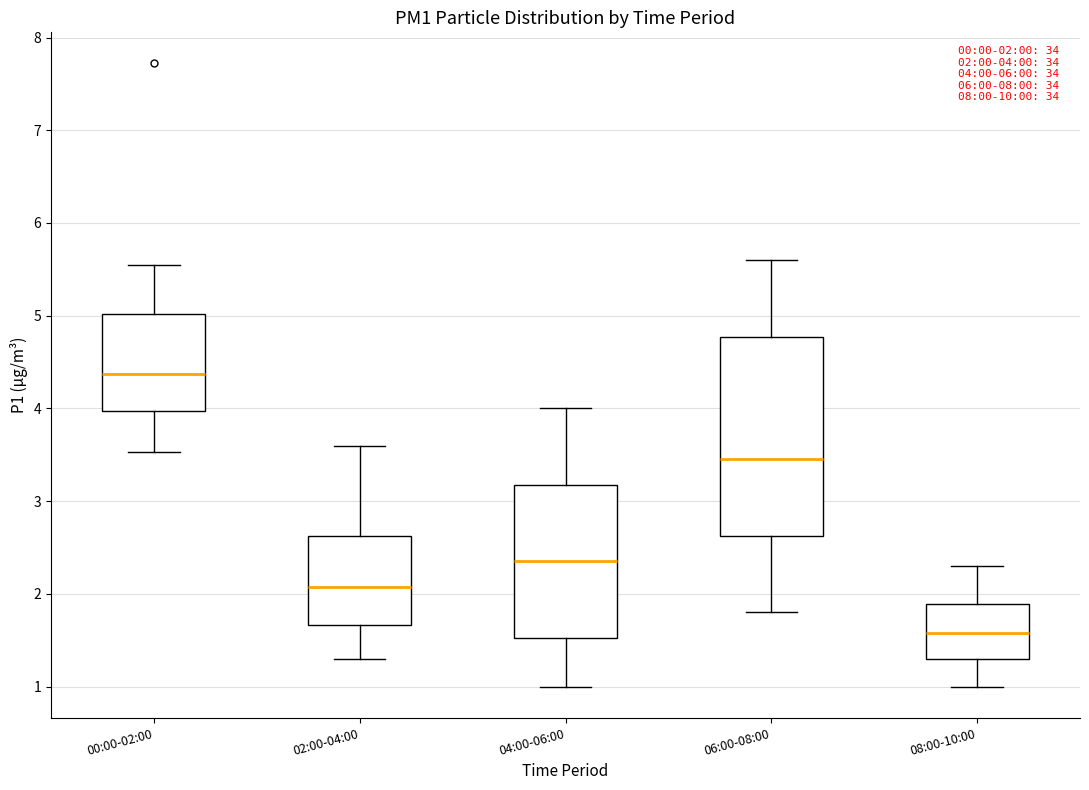

Comparing the boxes themselves (not the whiskers), which one is the tallest?

06:00-08:00